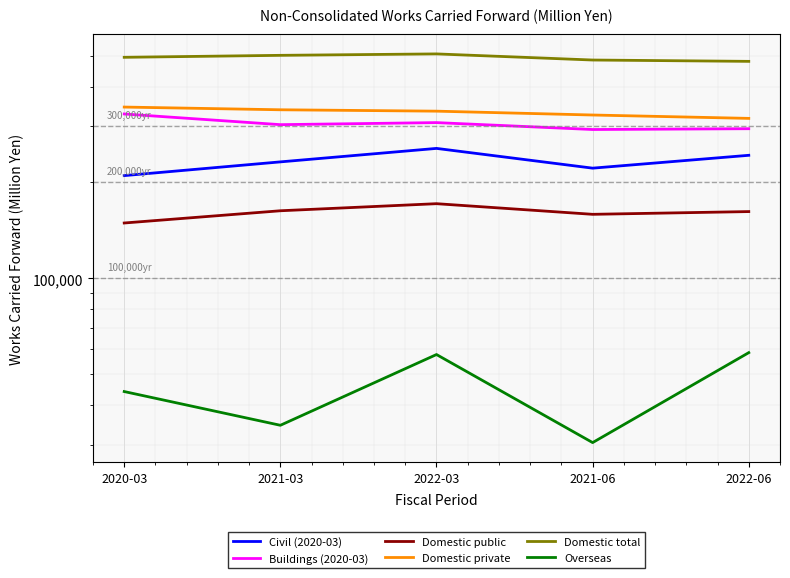

How many values in the Buildings (2020-03) series are below 303688?

2